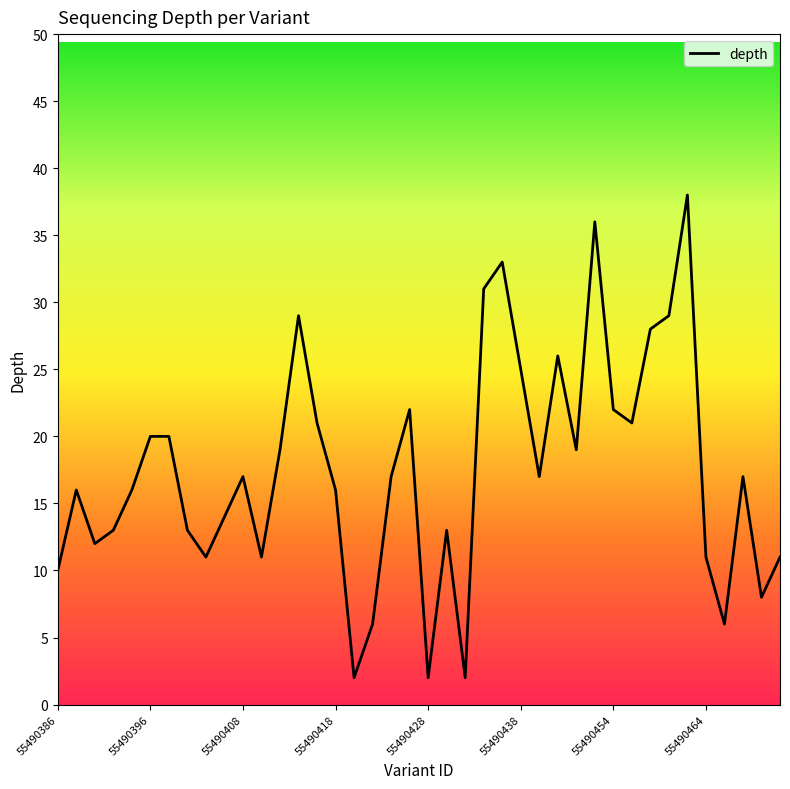

How many lines are shown in the chart?

1